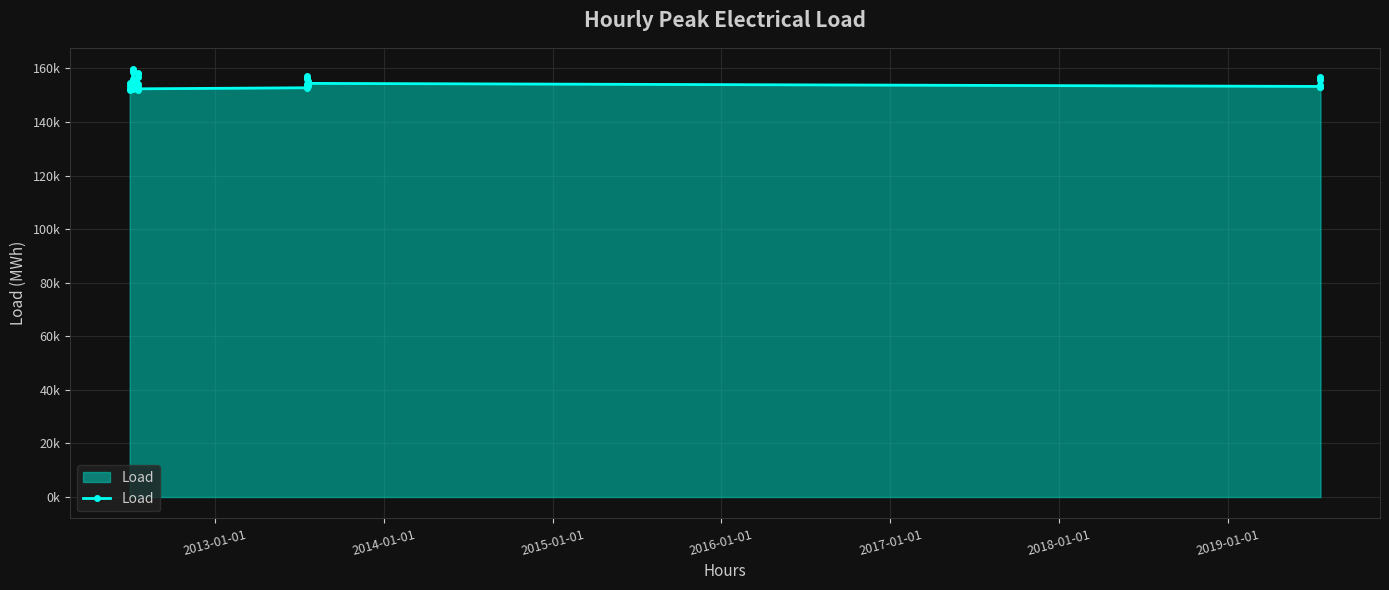

Is this an area chart (filled region under the line)?

Yes